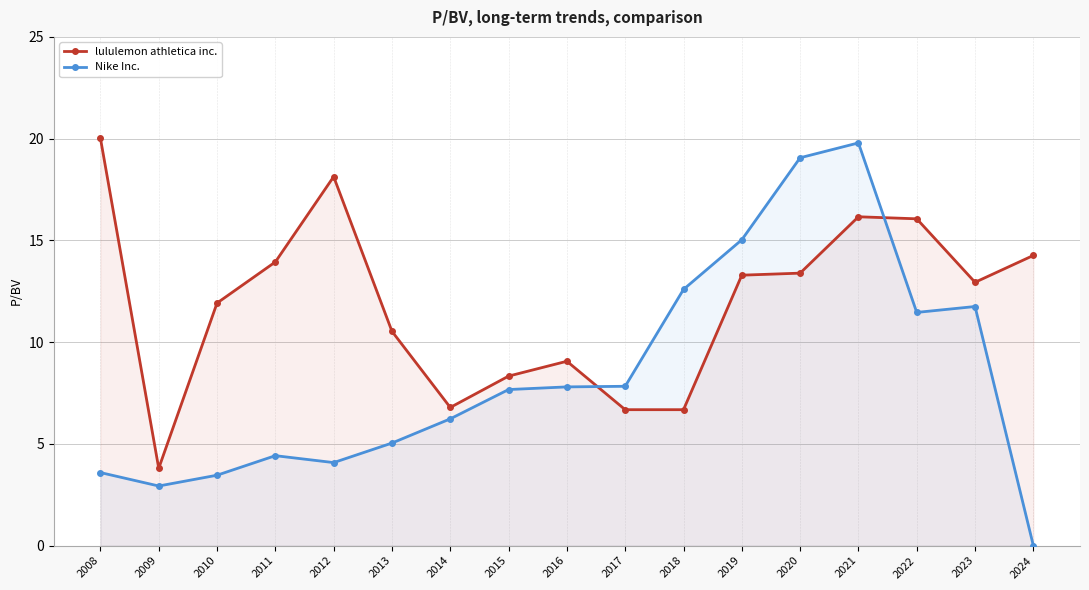

Where is the first local minimum for lululemon athletica inc.?

2009